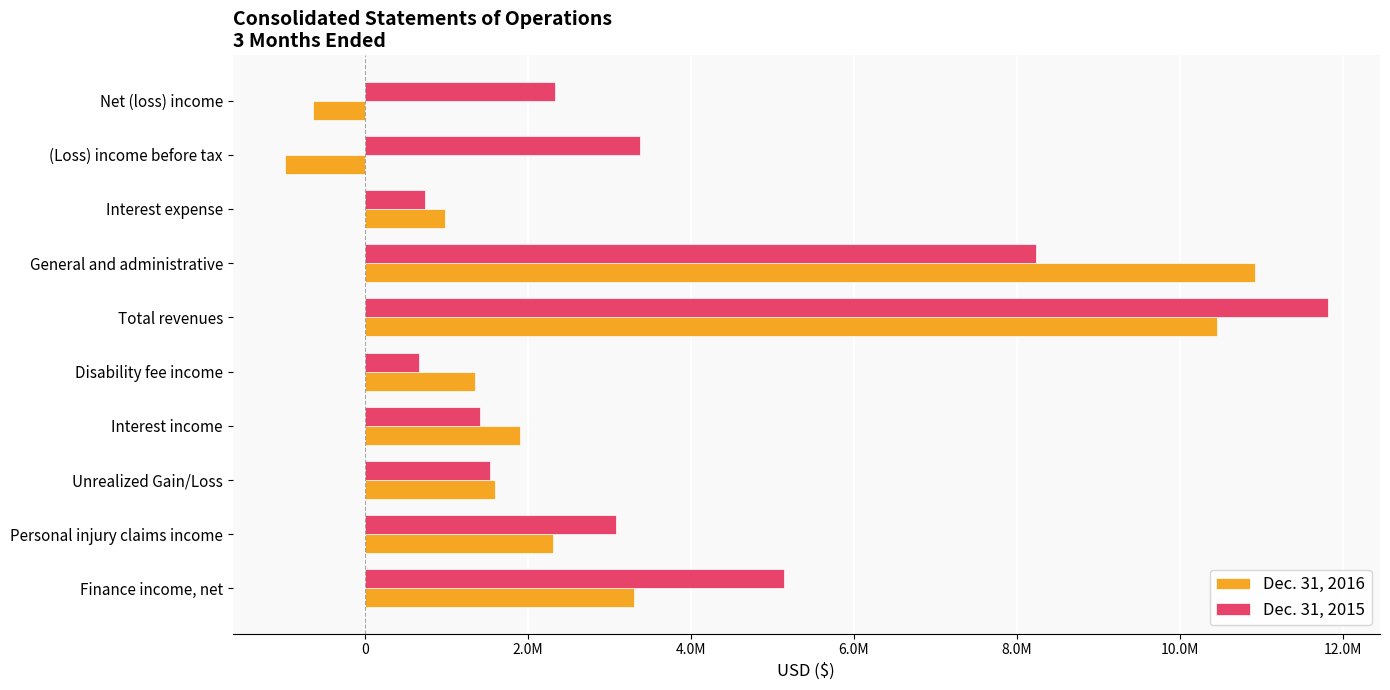

Which series has the widest spread of values?

Dec. 31, 2016